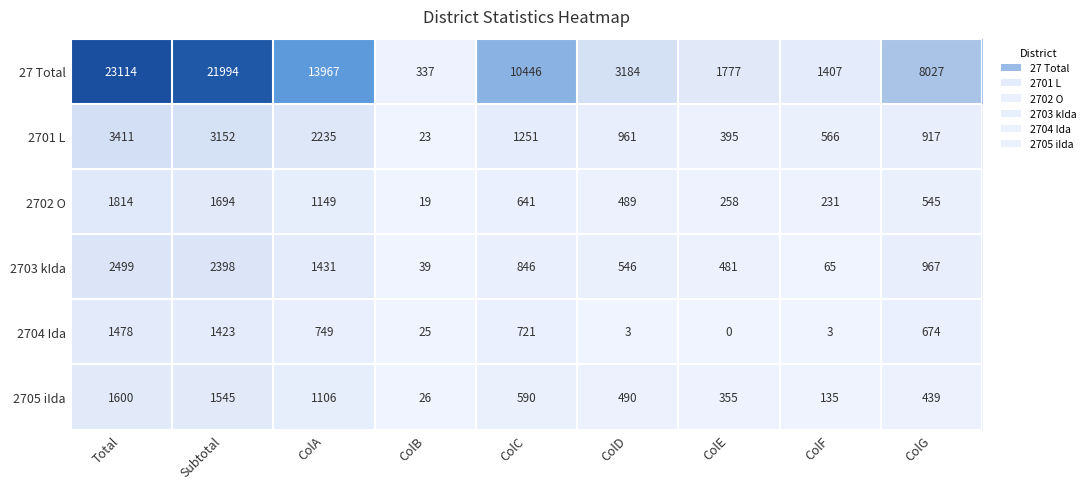

True or false: 27 Total has a value of 1777 at ColE.

True